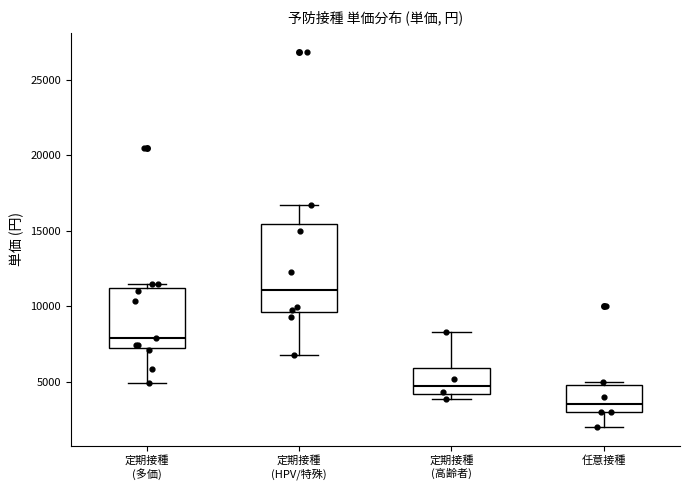

Comparing the boxes themselves (not the whiskers), which one is the tallest?

定期接種 (HPV/特殊)